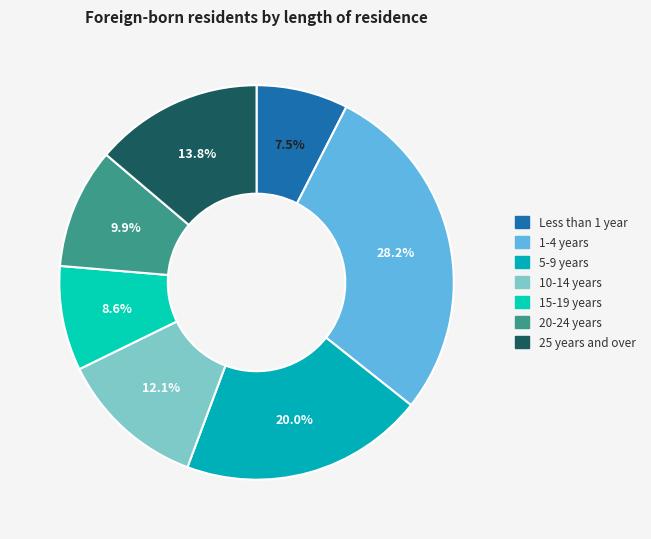

To the nearest percent, what percentage of the pie is 5-9 years?

20%